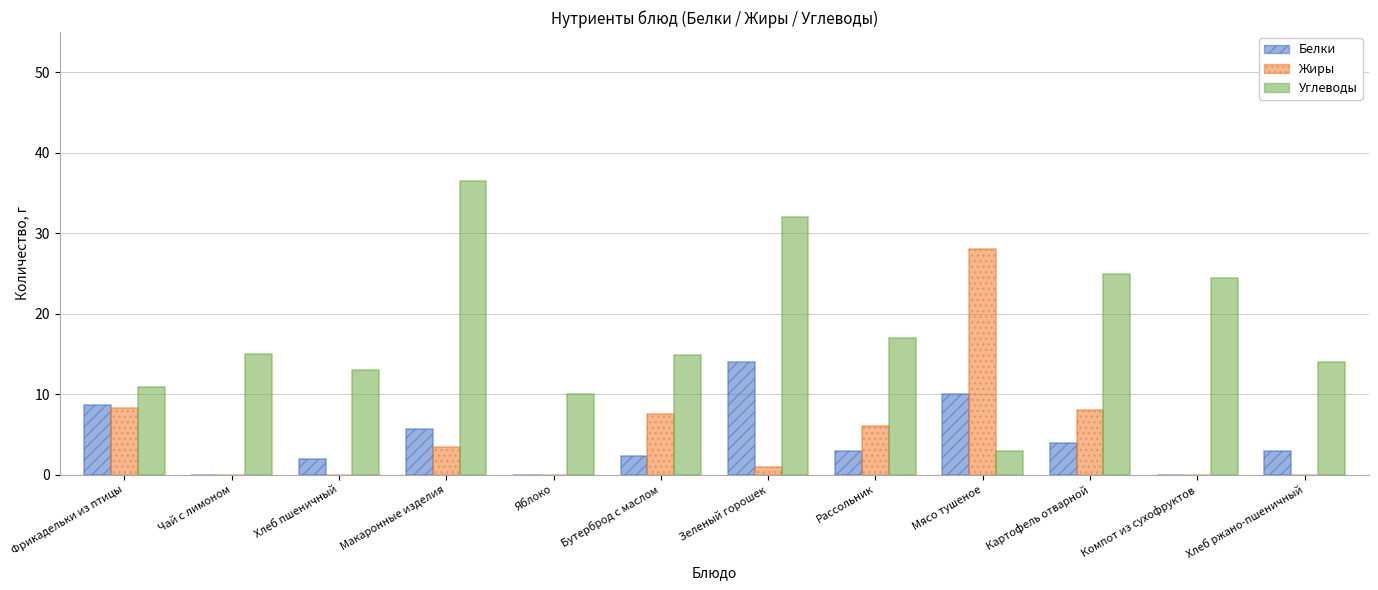

Which series changed the most between Чай с лимоном and Макаронные изделия?

Углеводы